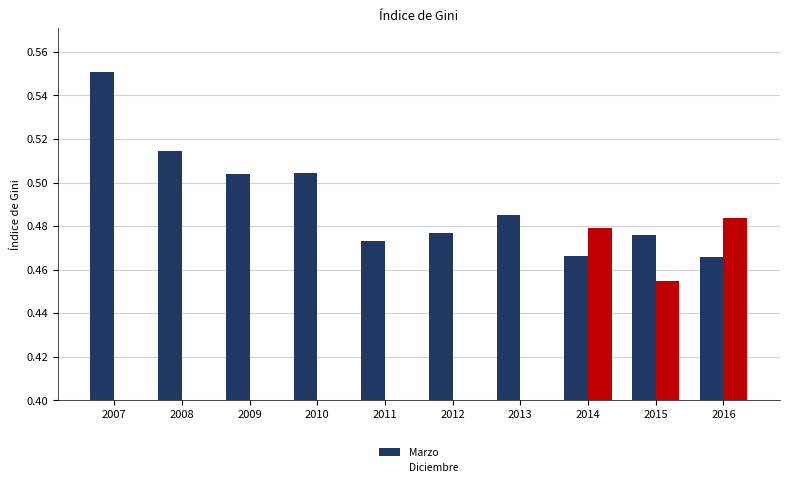

Is the value of Diciembre at 2010 greater than the value of Marzo at 2015?

No